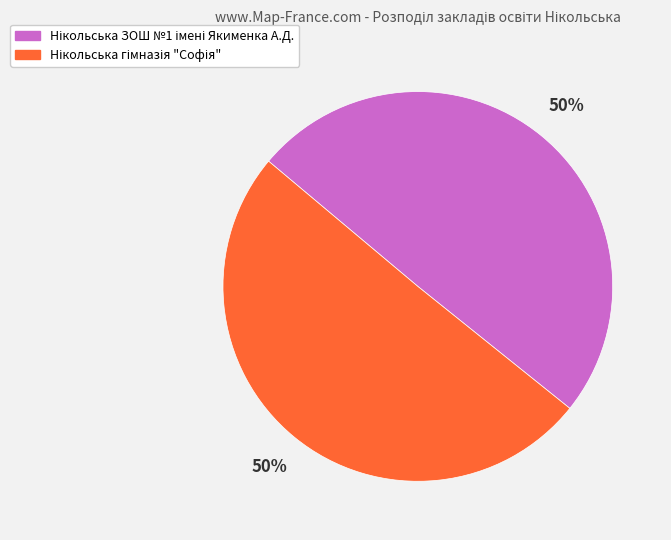

To the nearest percent, what is the average slice percentage?

50%